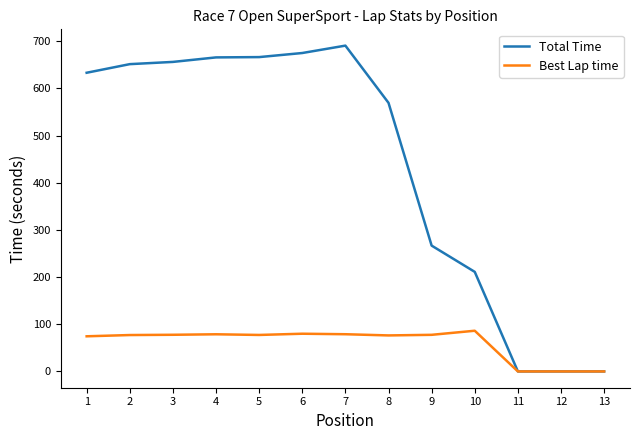

What is the total value across all series at 5?

743.8